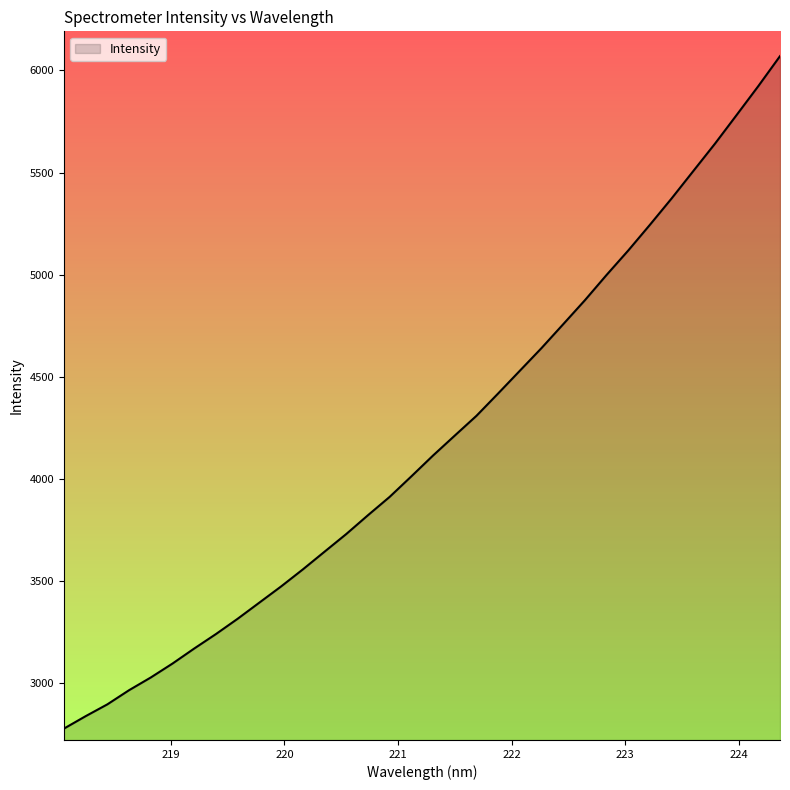

Does the chart have visible grid lines?

No